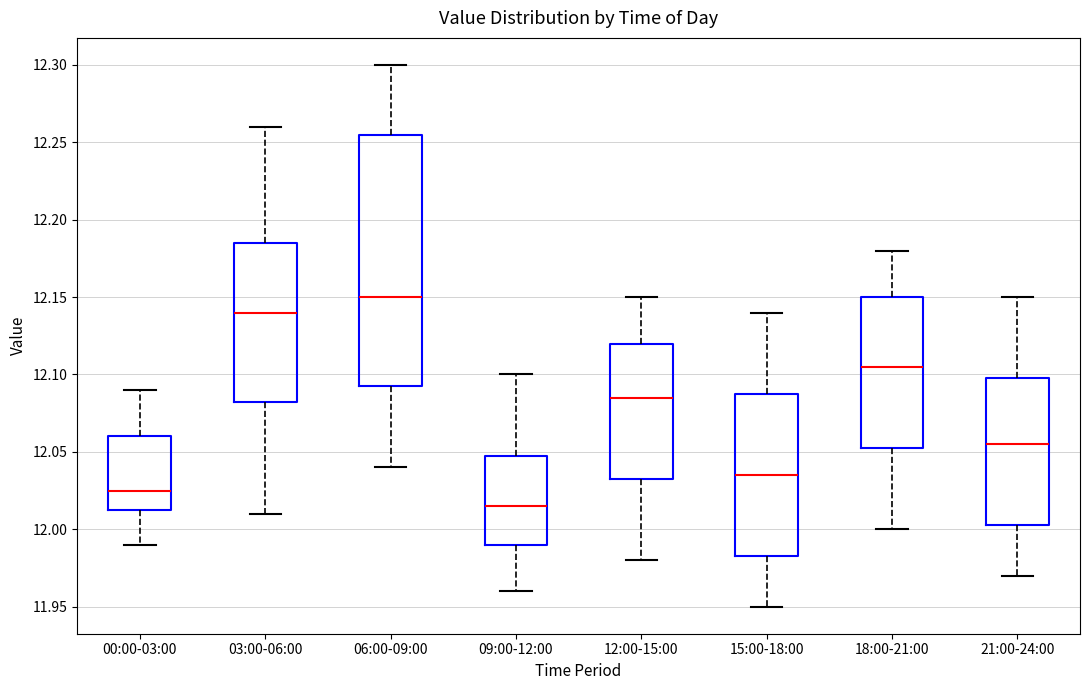

Which box has the lowest median line?

09:00-12:00